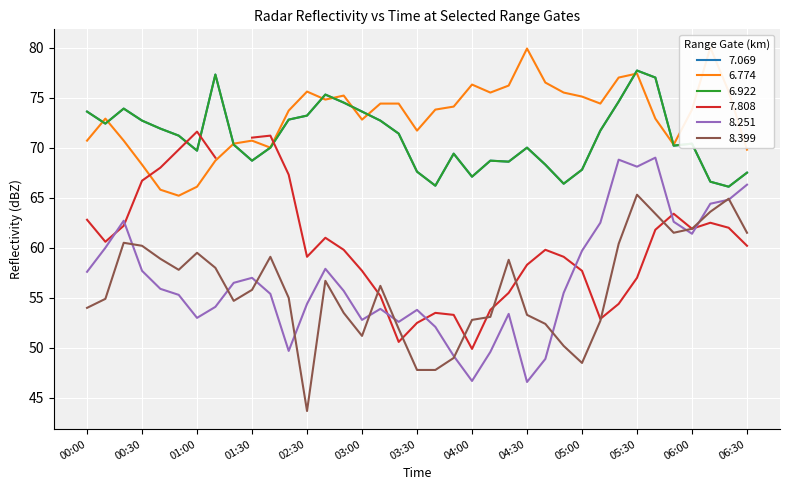

In 7.069, how many points are higher than both neighbors (excluding endpoints)?

8